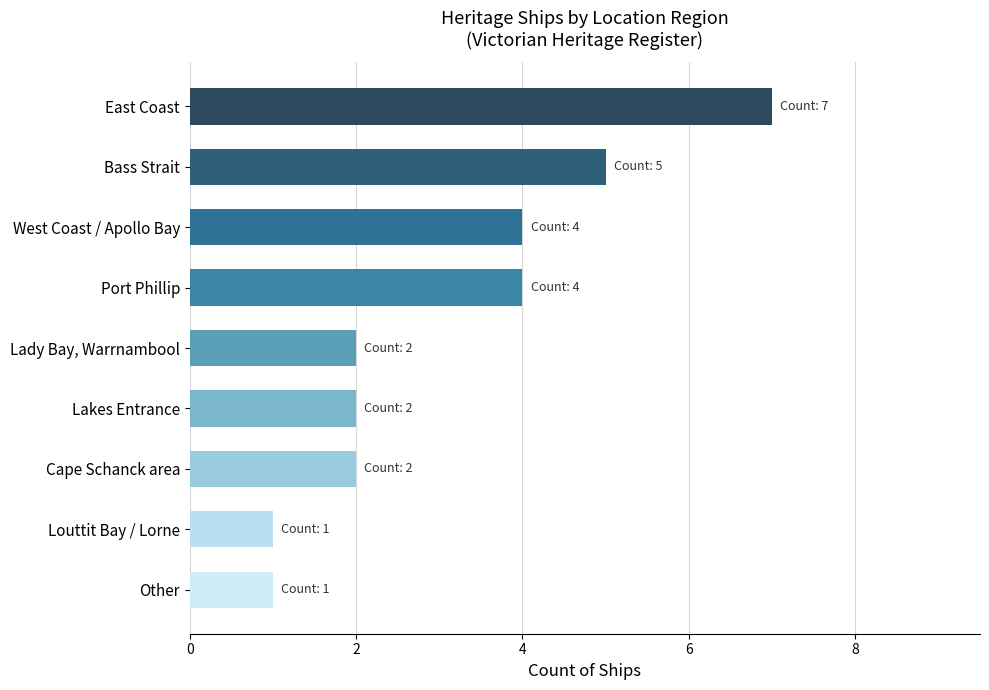

What value does the data have at Bass Strait?

5